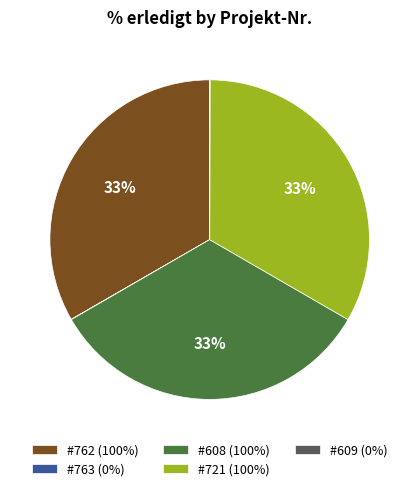

What is the ratio of the value at #721 (100%) to the value at #608 (100%)?

1.0